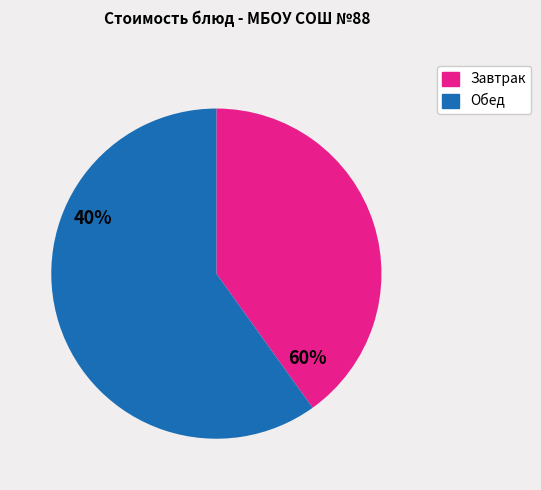

What is the largest slice in the pie chart?

Обед